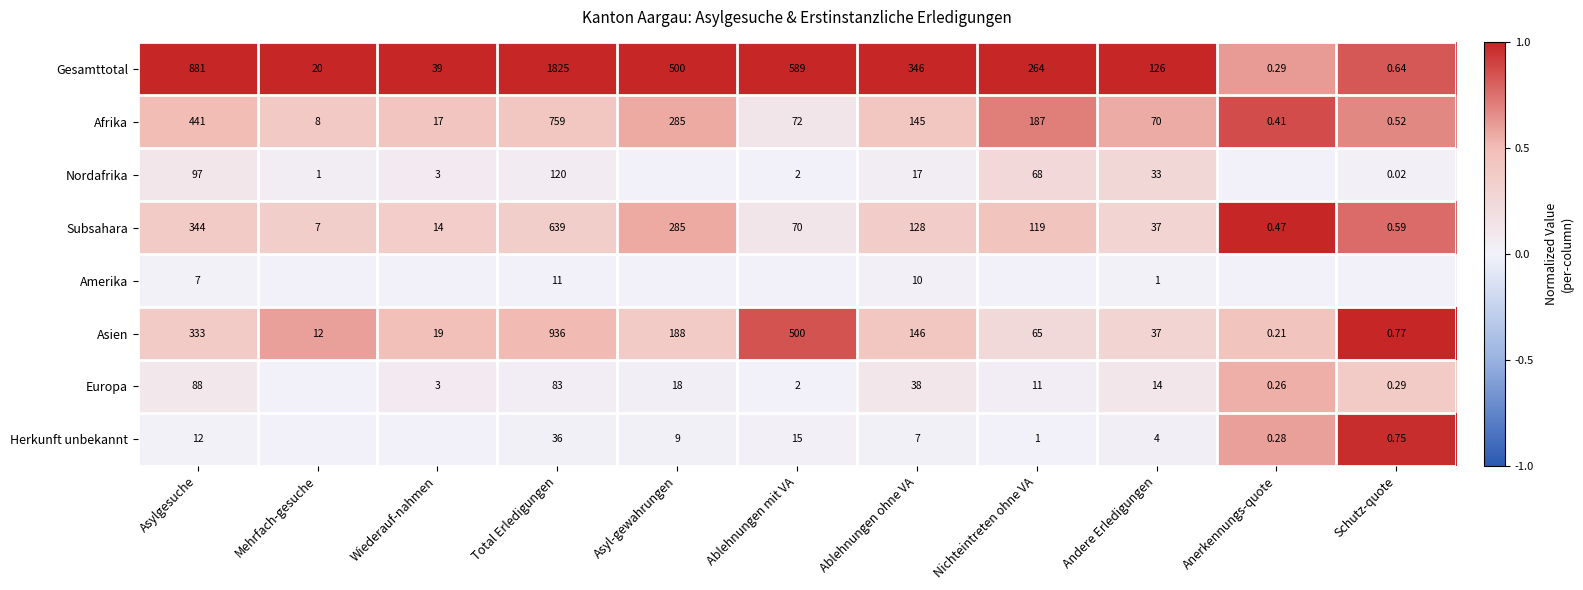

Which category has the lowest value in the Gesamttotal series?

Anerkennungs-quote